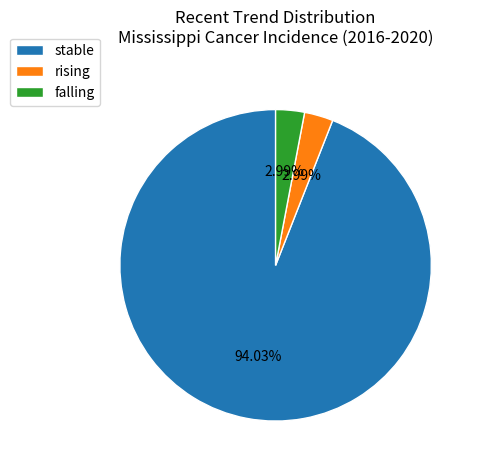

To the nearest percent, what percentage of the pie is stable?

94%